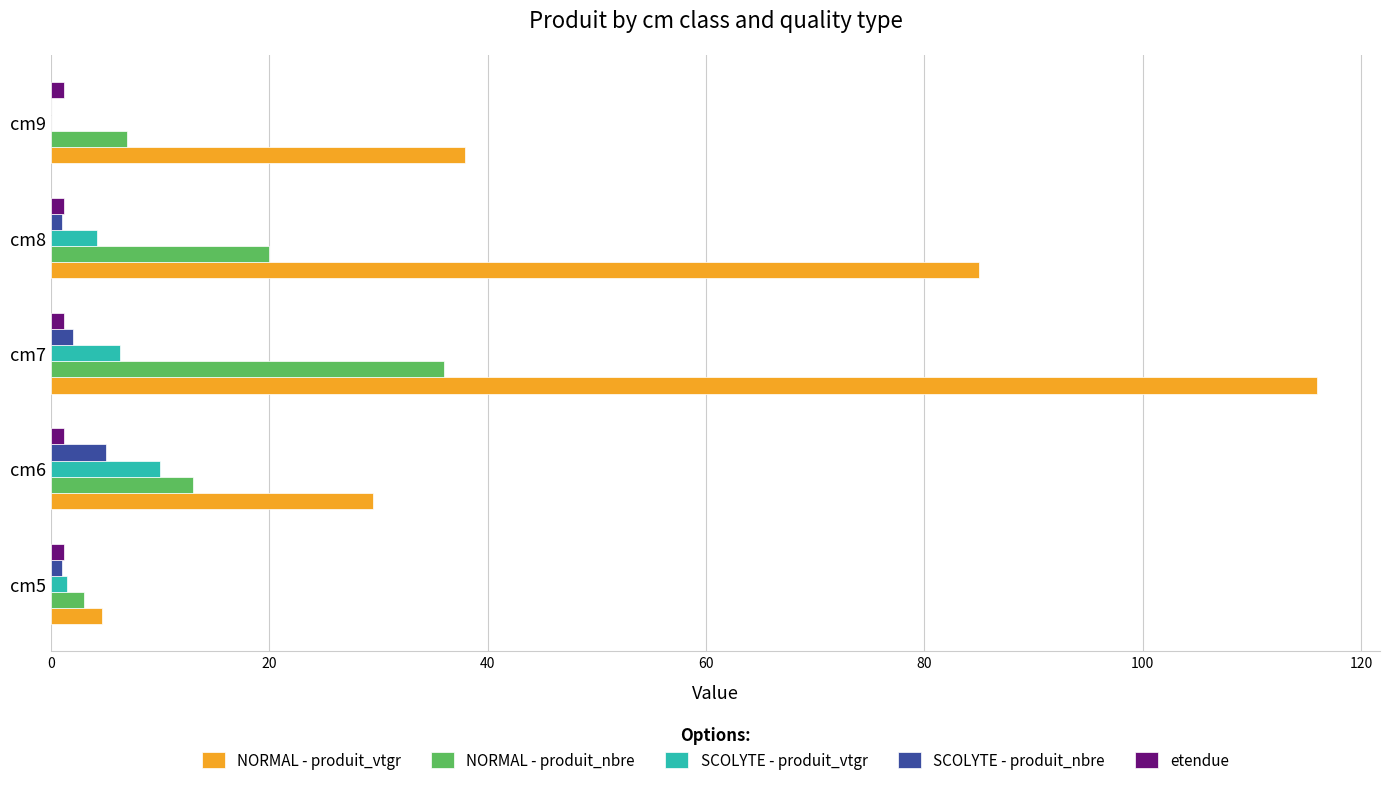

At which label does SCOLYTE - produit_nbre reach its peak?

cm6